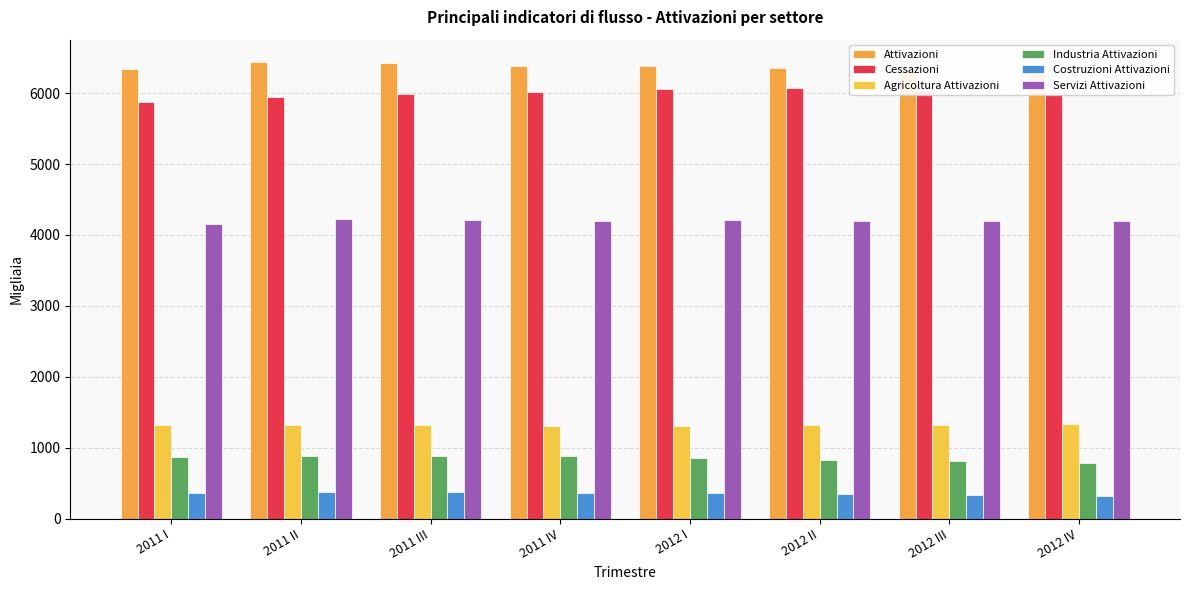

What is the minimum value shown in the chart?

324.7